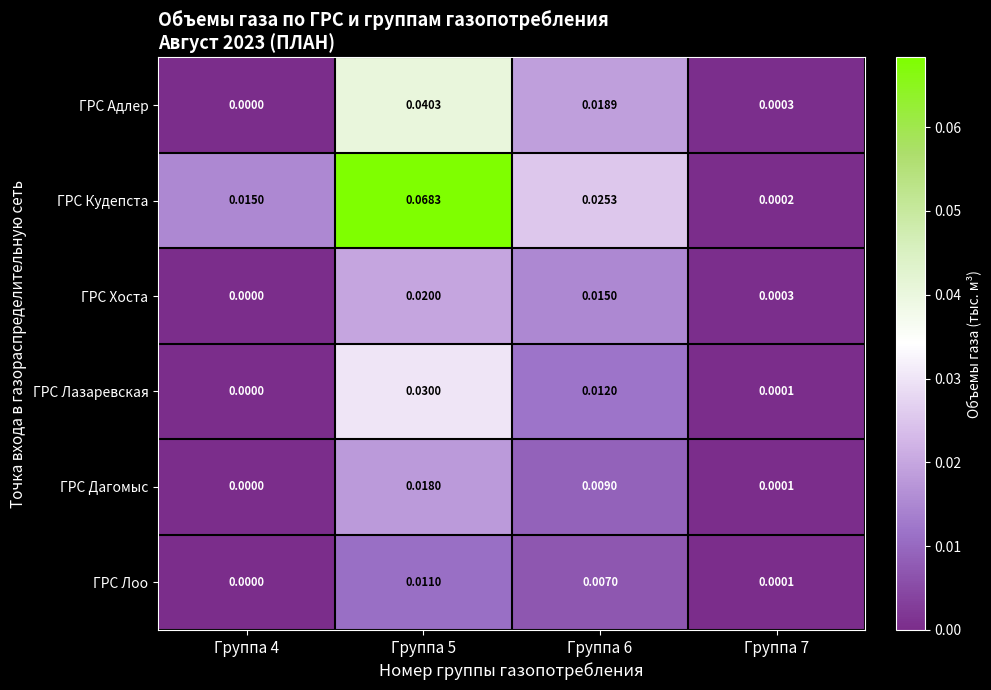

Between Группа 5 and Группа 6, which series saw the biggest shift?

ГРС Кудепста